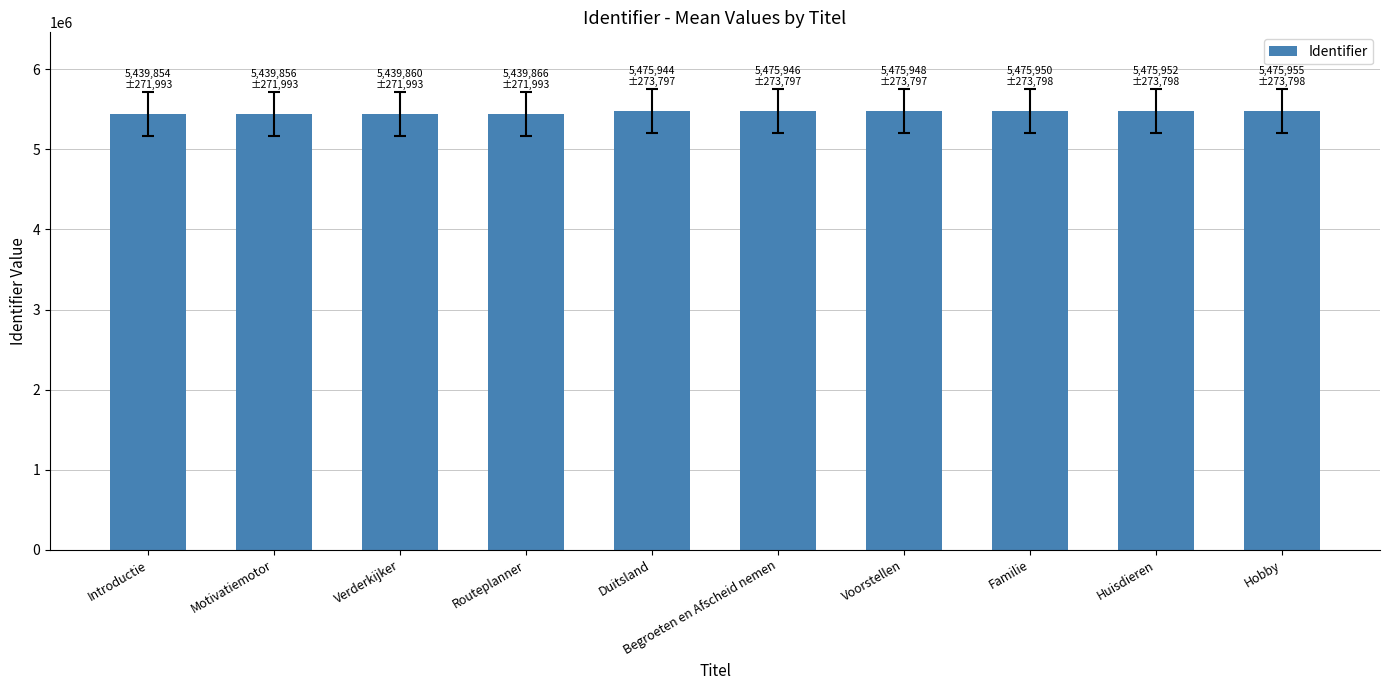

Approximately how many times larger is the value at Verderkijker compared to Hobby?

1.0